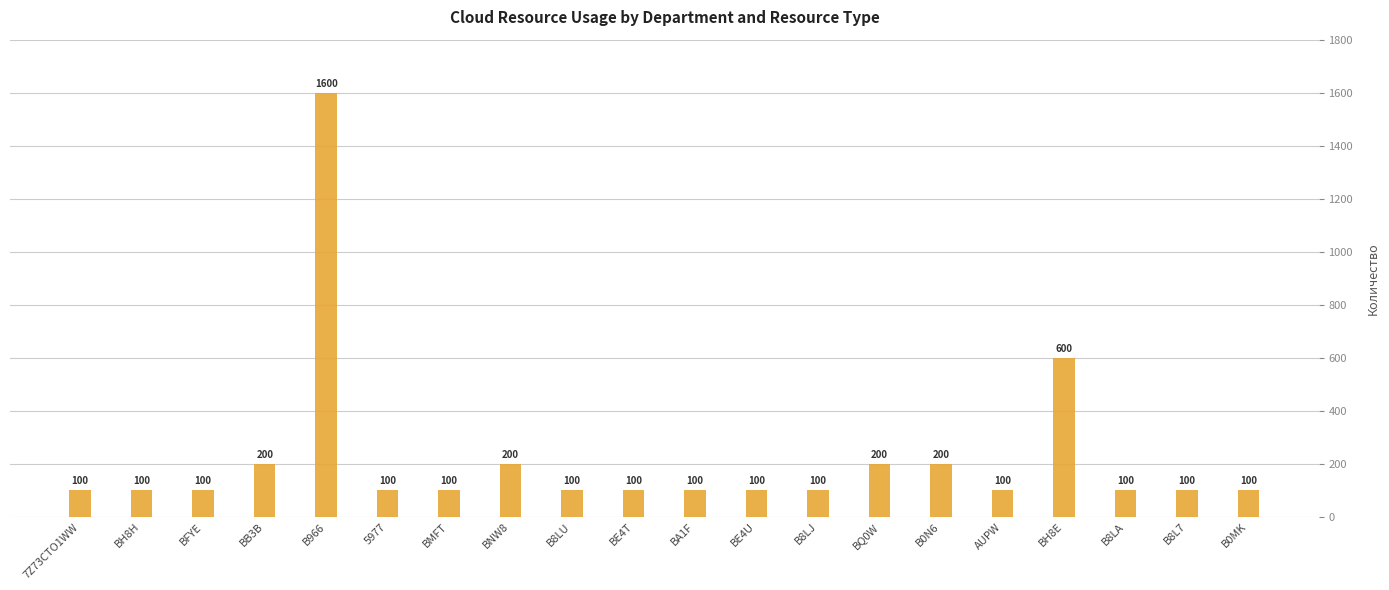

How many bars are there in total?

20